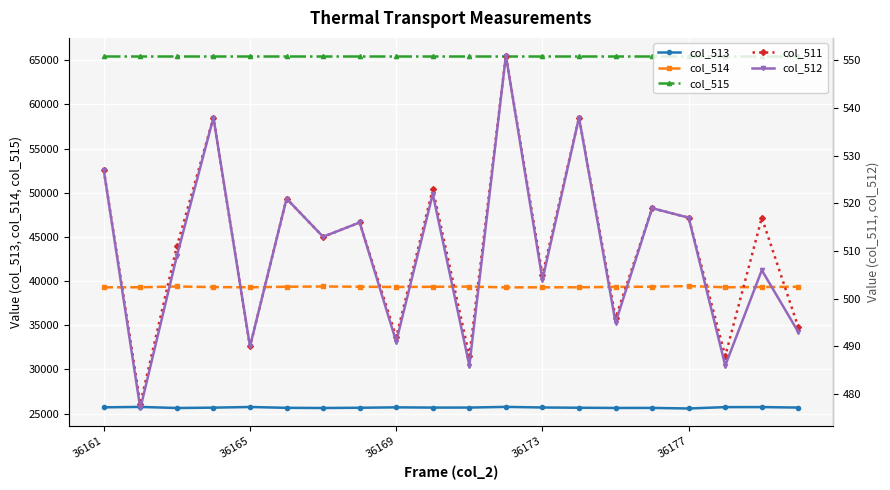

How many data points does each series have?

20